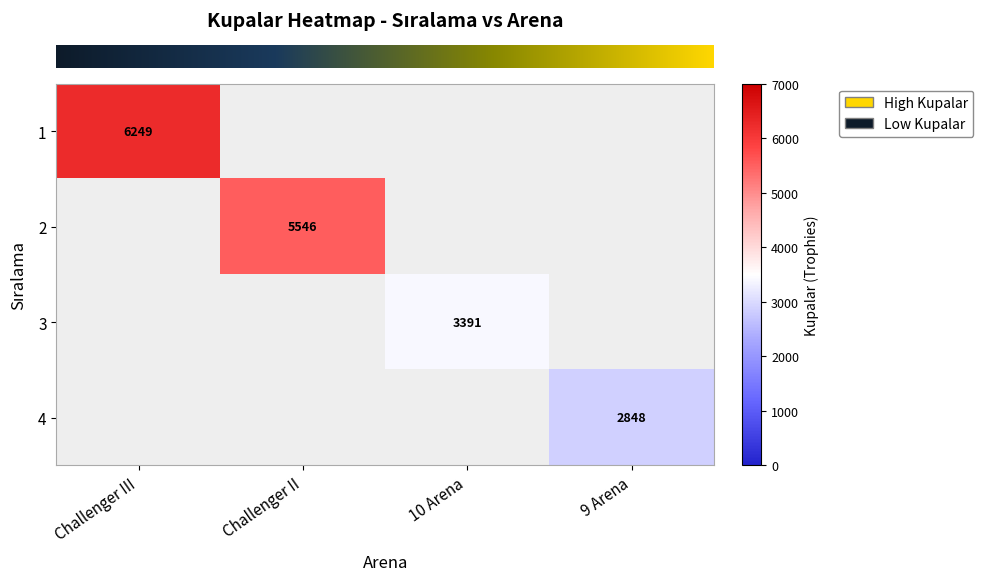

What is the smallest value displayed?

2848.0